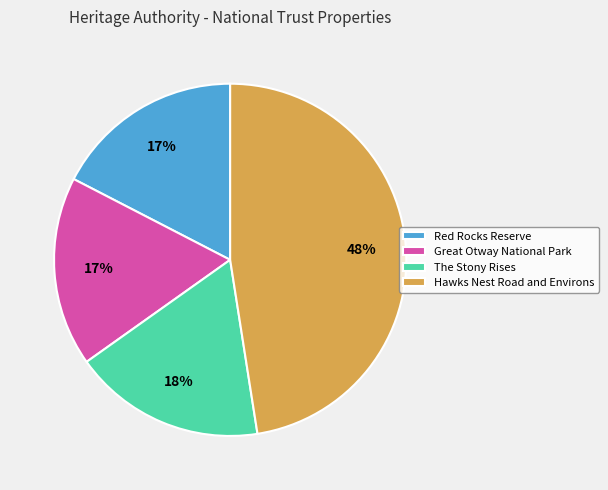

How many segments does this pie chart have?

4